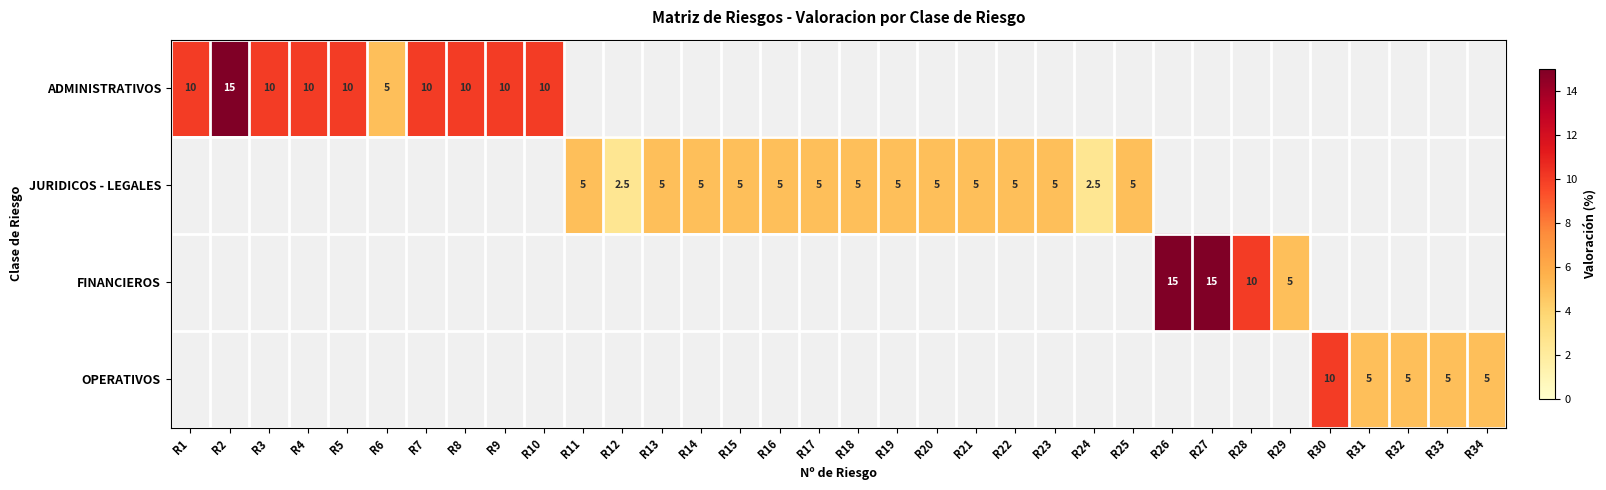

The JURIDICOS - LEGALES series shows 5.0 at R11. True or false?

True